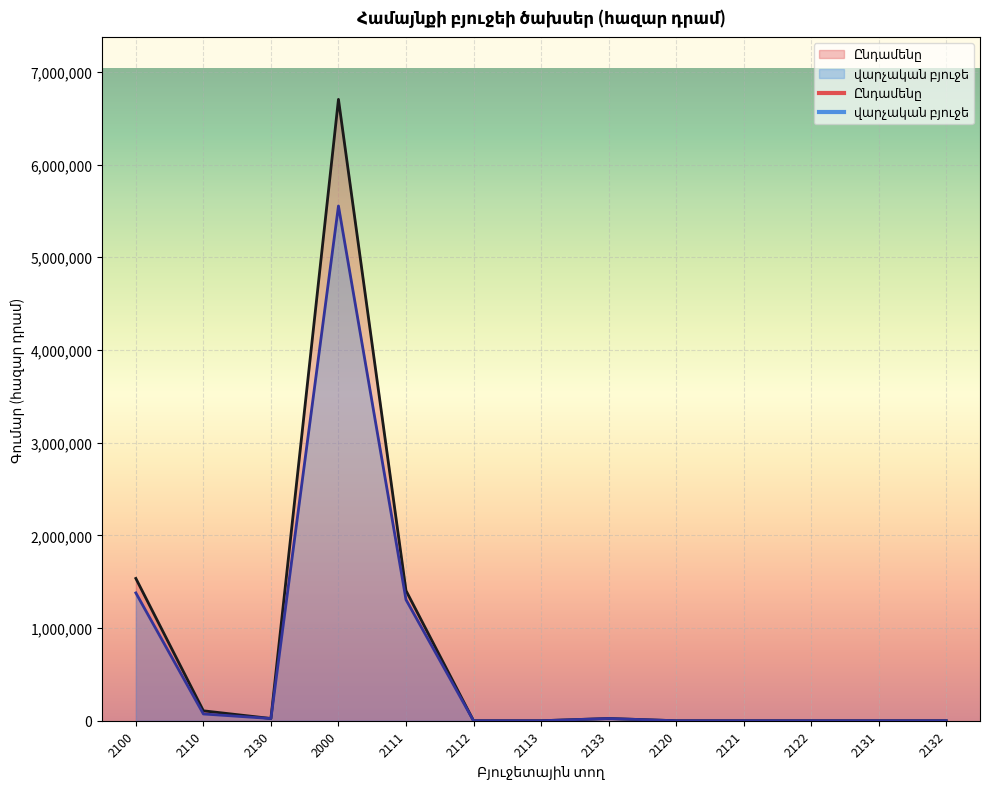

What is the sum of all Ընդամենը values?

9797430